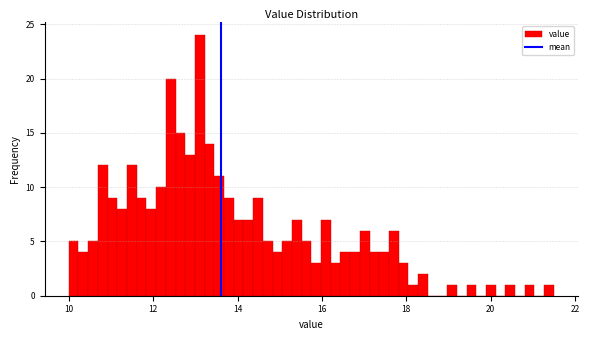

Read against the x-axis, roughly where is the centre of the tallest bar?

13.2